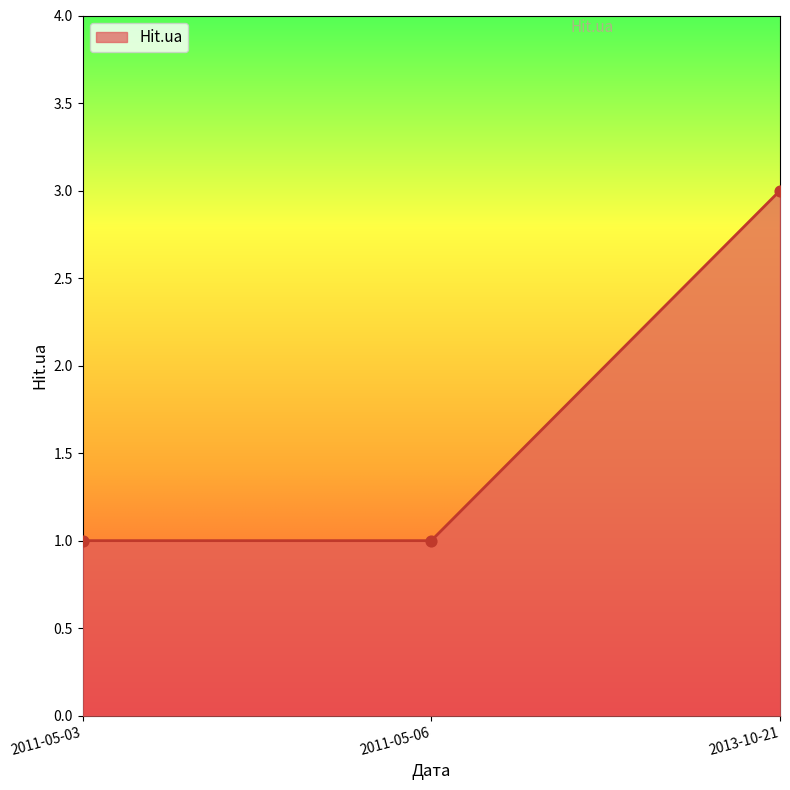

Between 2011-05-06 and 2013-10-21, which is larger?

2013-10-21